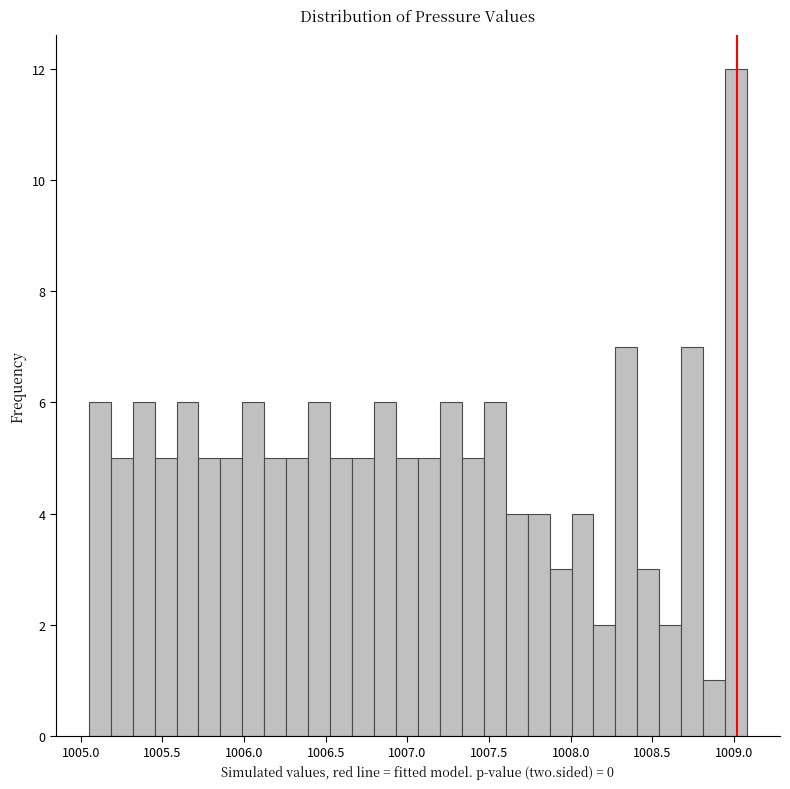

Around what value on the x-axis is the tallest bar? Give the approximate position of its centre, as read against the axis.

1009.00